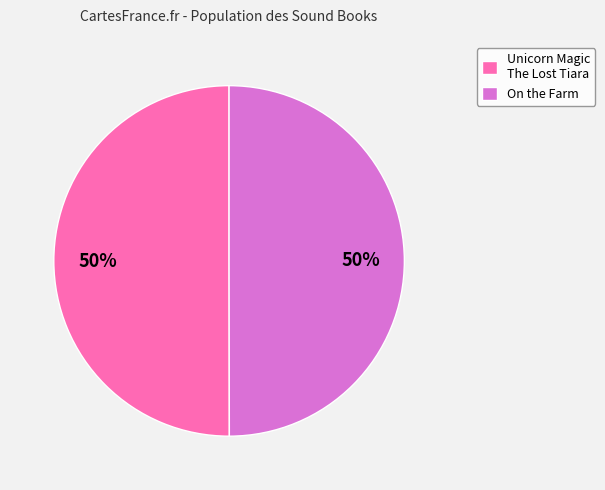

Is the sum of On the Farm and Unicorn Magic The Lost Tiara greater than half?

Yes